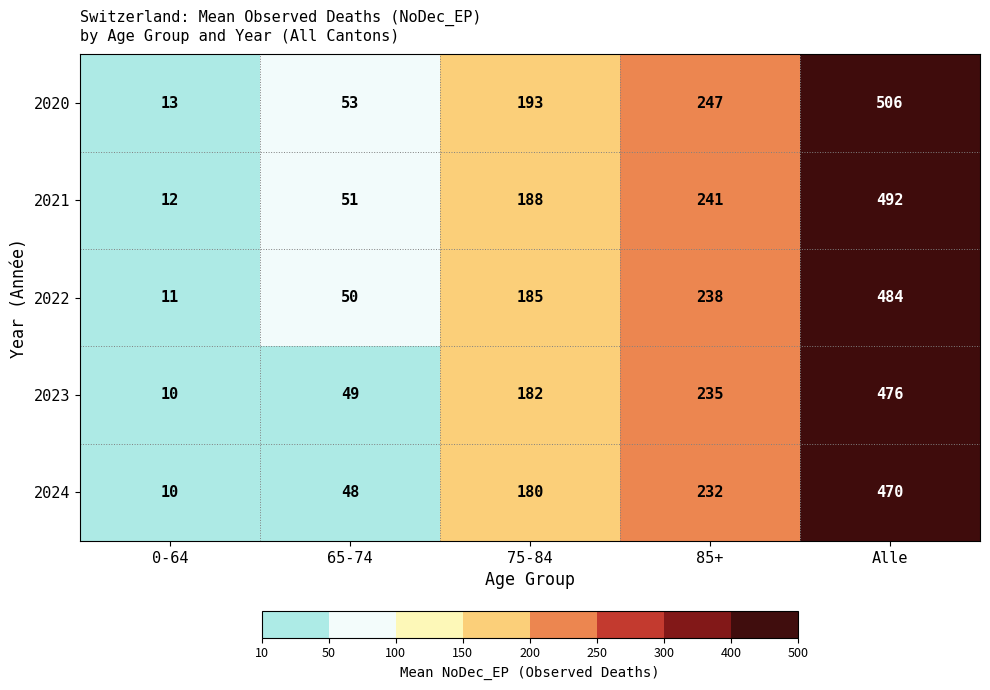

What is the greatest value displayed?

506